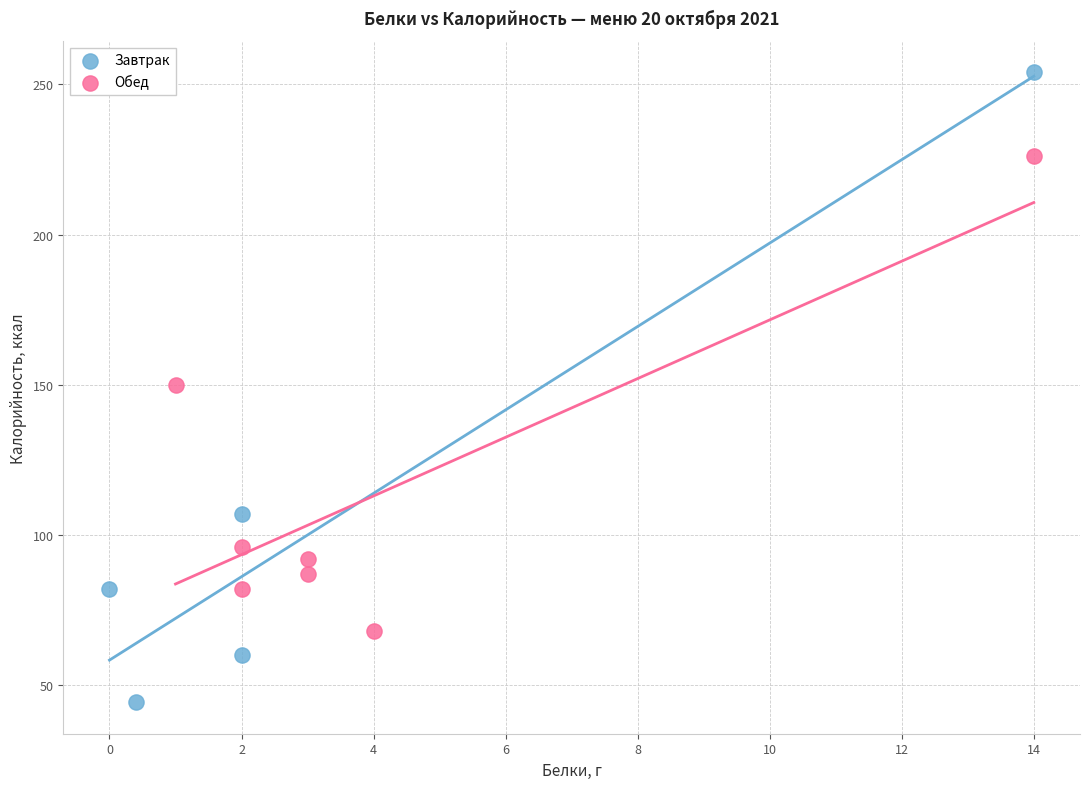

What are all the series names shown in the legend?

Завтрак, Обед